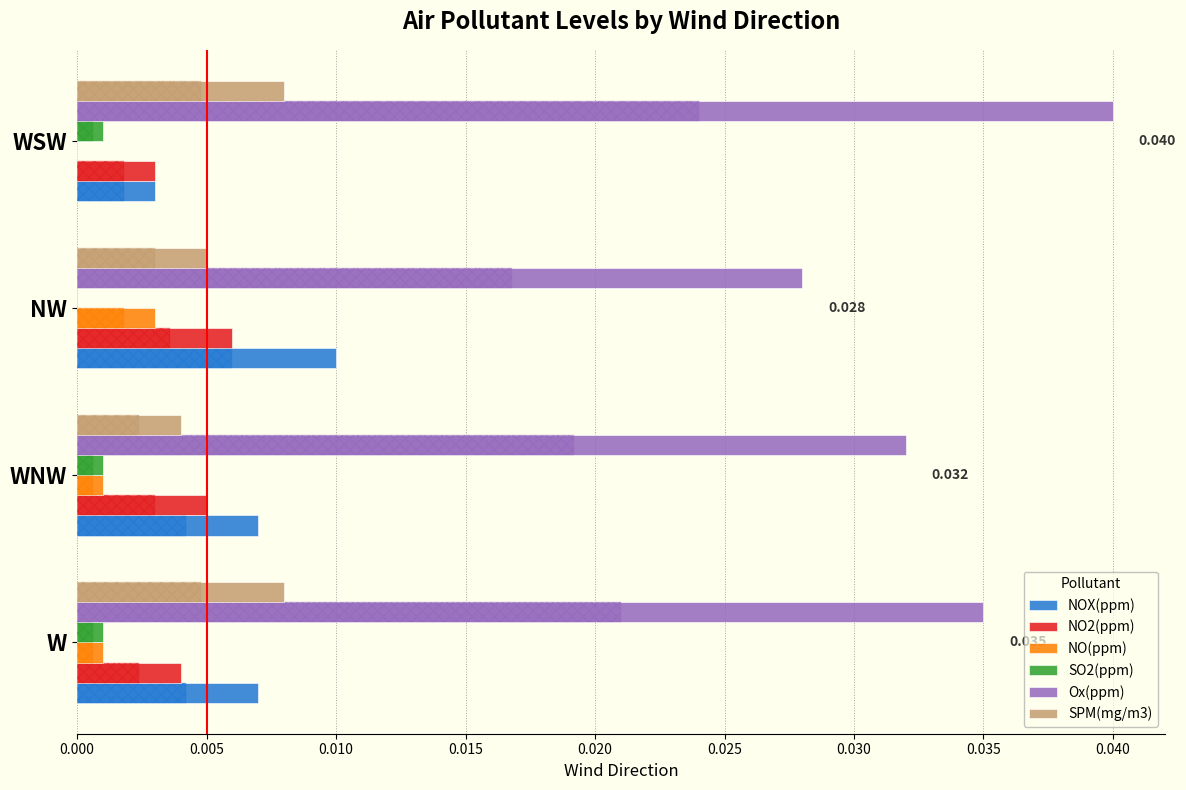

Count the NO2(ppm) values in the range 0 to 1.

4